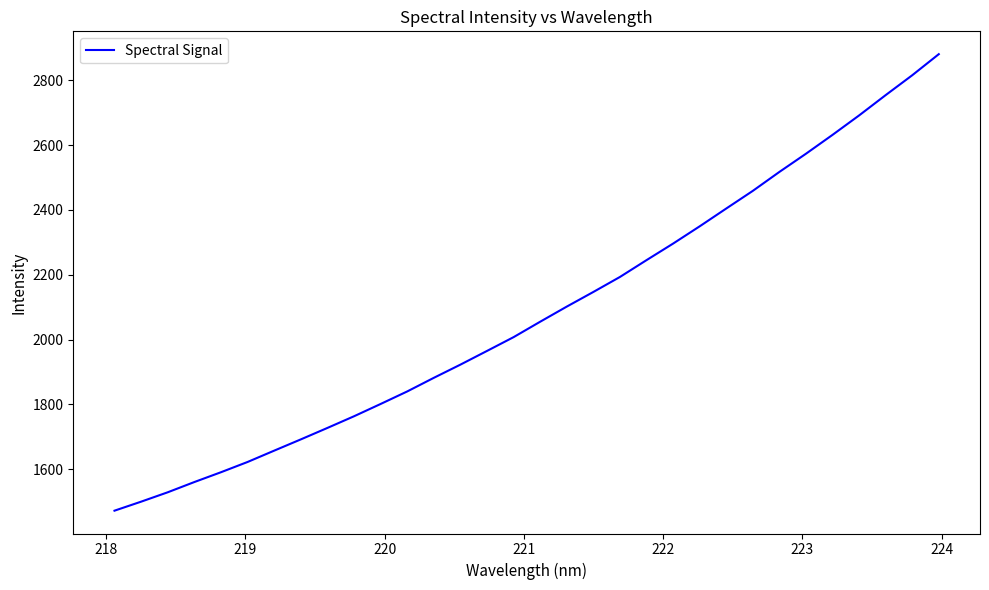

How many values are below 2055?

16